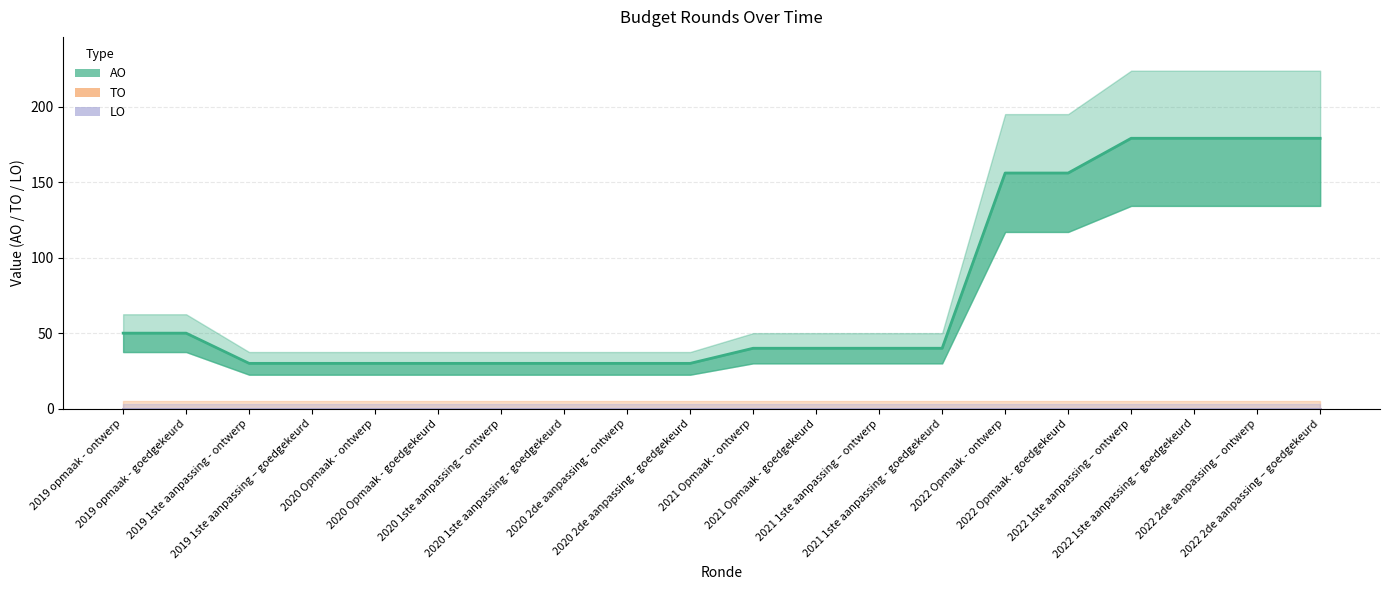

True or false: AO has a value of 52 at 2022 1ste aanpassing – ontwerp.

False